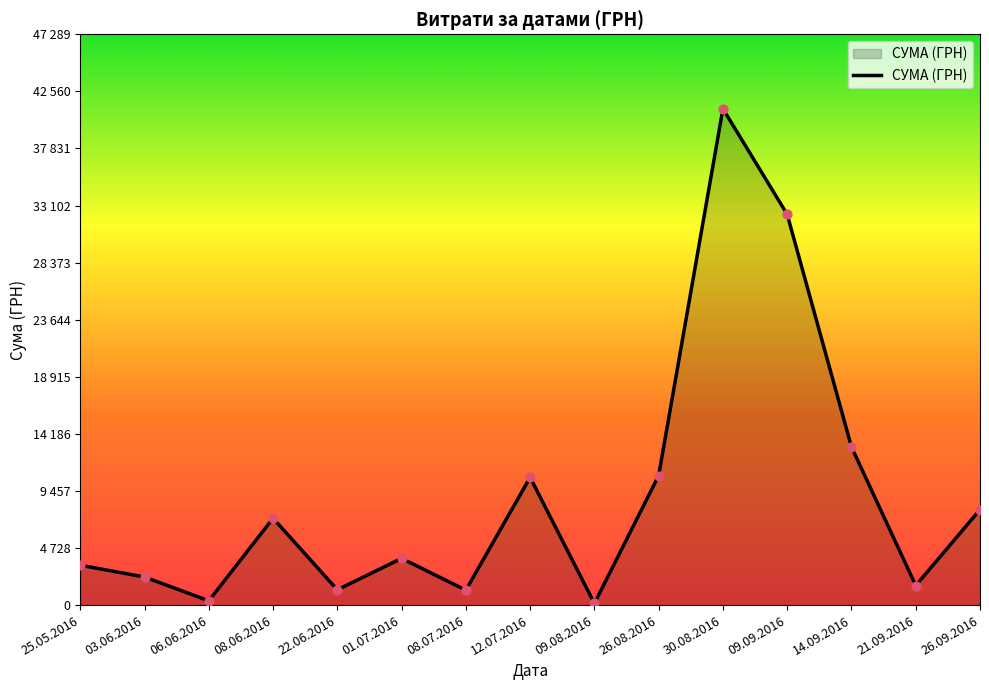

Approximately how many times larger is the value at 26.09.2016 compared to 09.08.2016?

58.6